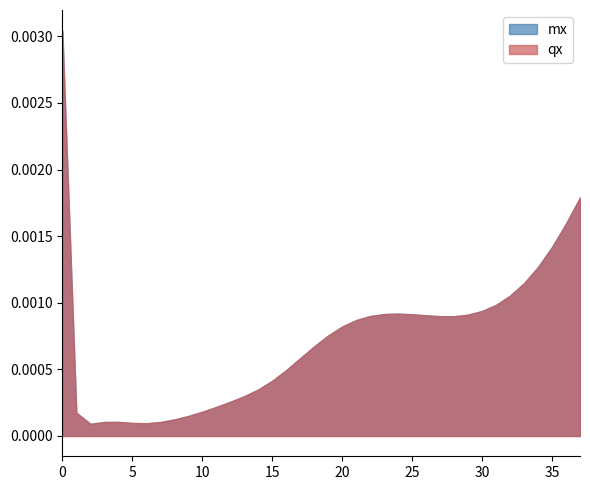

Reading left to right, what are all the values shown in this chart?

mx: 0=0.0	1=0.0	2=0.0	3=0.0	4=0.0	5=0.0	6=0.0	7=0.0	8=0.0	9=0.0	10=0.0	11=0.0	12=0.0	13=0.0	14=0.0	15=0.0	16=0.0	17=0.0	18=0.0	19=0.0	20=0.0	21=0.0	22=0.0	23=0.0	24=0.0	25=0.0	26=0.0	27=0.0	28=0.0	29=0.0	30=0.0	31=0.0	32=0.0	33=0.0	34=0.0	35=0.0	36=0.0	37=0.0
qx: 0=0.0	1=0.0	2=0.0	3=0.0	4=0.0	5=0.0	6=0.0	7=0.0	8=0.0	9=0.0	10=0.0	11=0.0	12=0.0	13=0.0	14=0.0	15=0.0	16=0.0	17=0.0	18=0.0	19=0.0	20=0.0	21=0.0	22=0.0	23=0.0	24=0.0	25=0.0	26=0.0	27=0.0	28=0.0	29=0.0	30=0.0	31=0.0	32=0.0	33=0.0	34=0.0	35=0.0	36=0.0	37=0.0